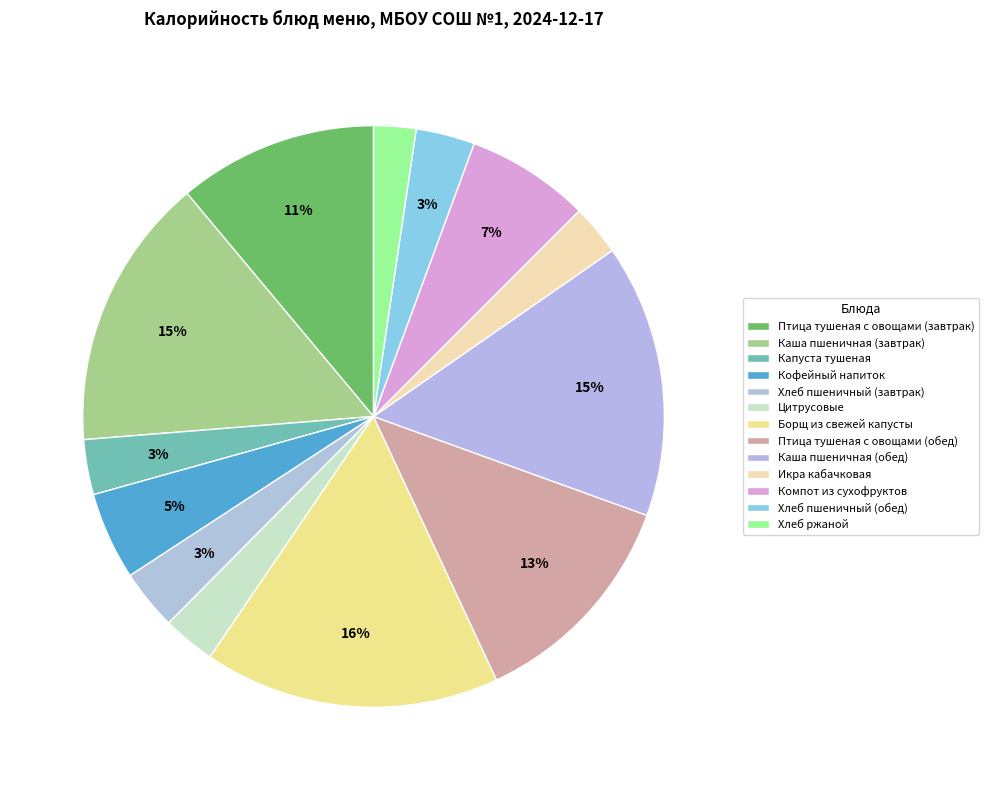

Is Каша пшеничная (завтрак) the majority of the pie?

No